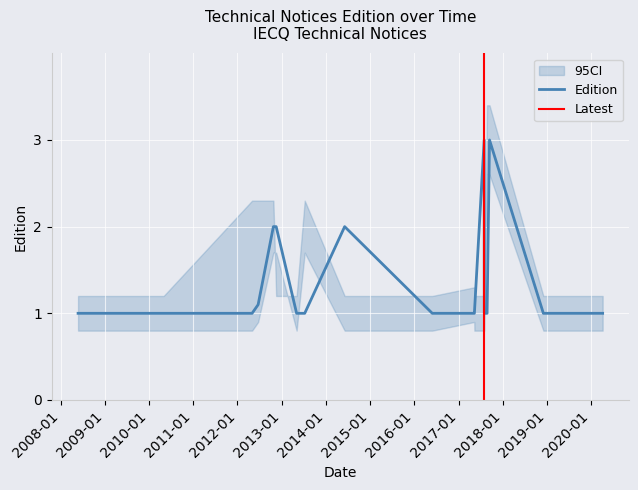

What is the value of the 9th point from the left?

1.0